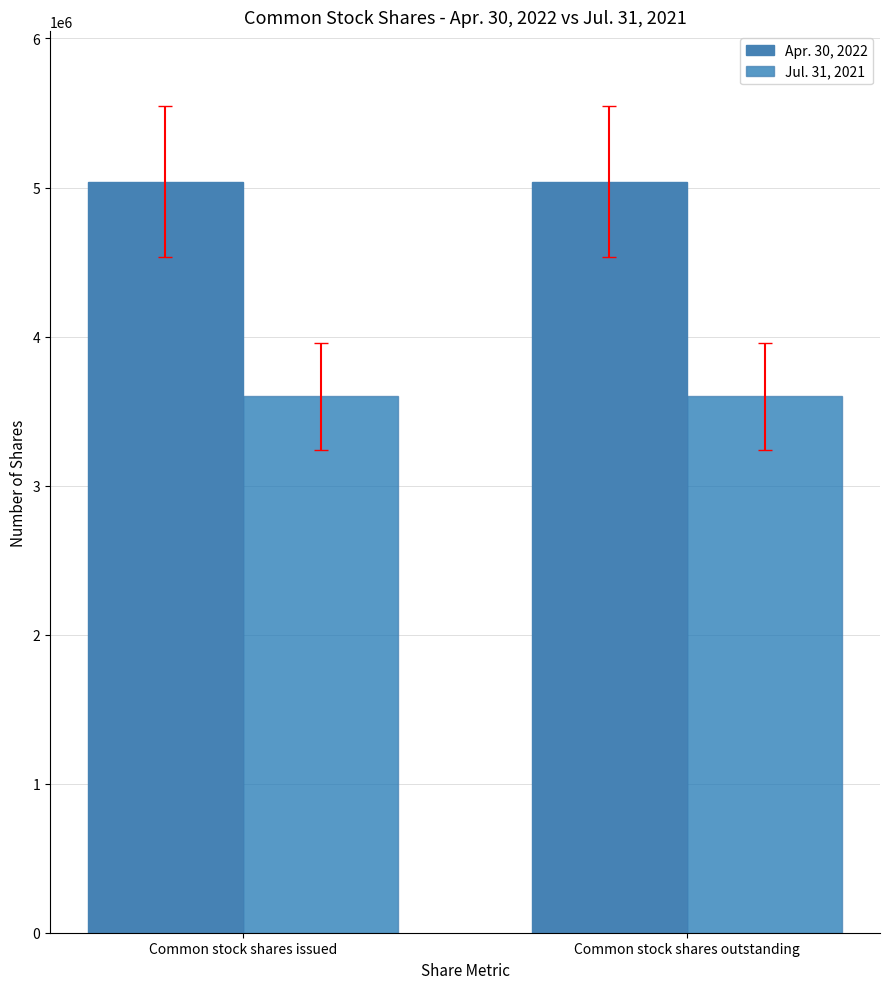

At Common stock shares outstanding, list the series in order from smallest to largest.

Jul. 31, 2021, Apr. 30, 2022